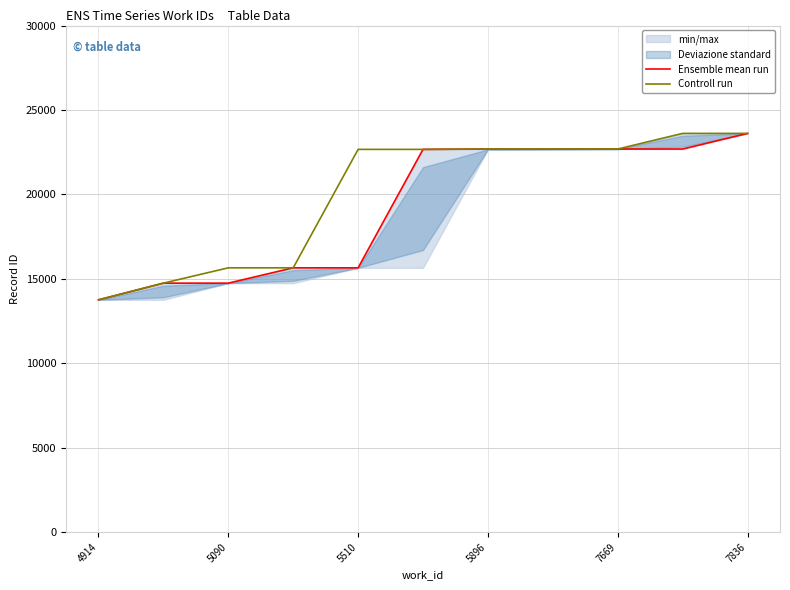

Reading right to left, transcribe all the data shown in this chart.

Ensemble mean run: 23614	22689	22689	22688	22688	22668	15654	15654	14747	14747	13759
Controll run: 23614	23614	22689	22689	22688	22668	22668	15654	15654	14747	13759